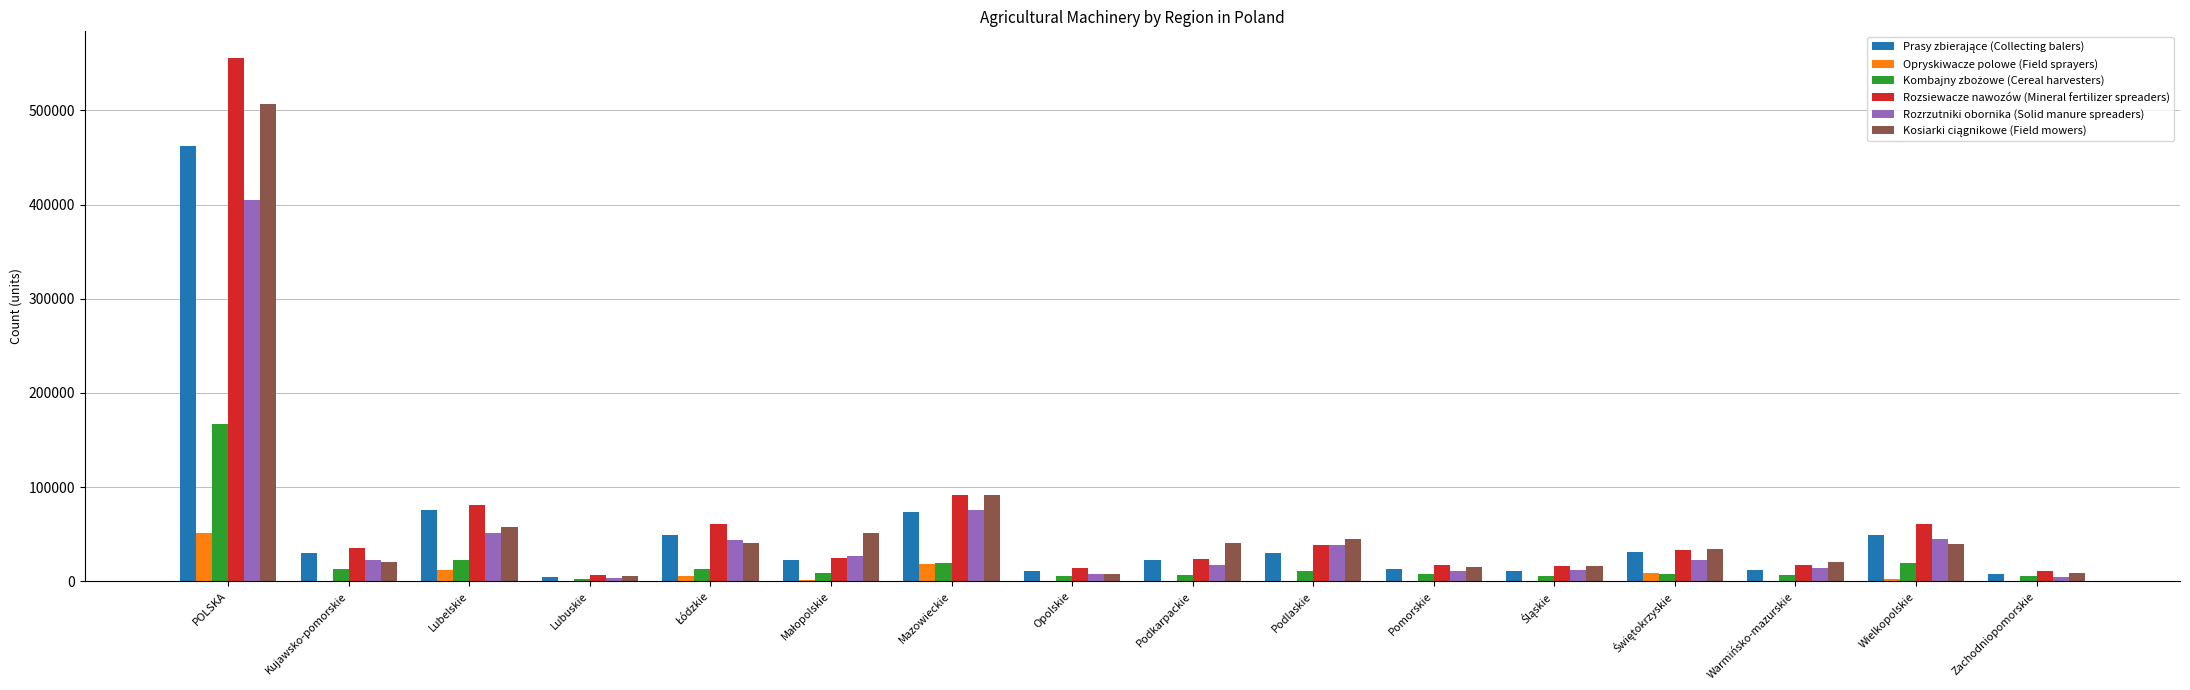

What is the maximum value shown in the chart?

556152